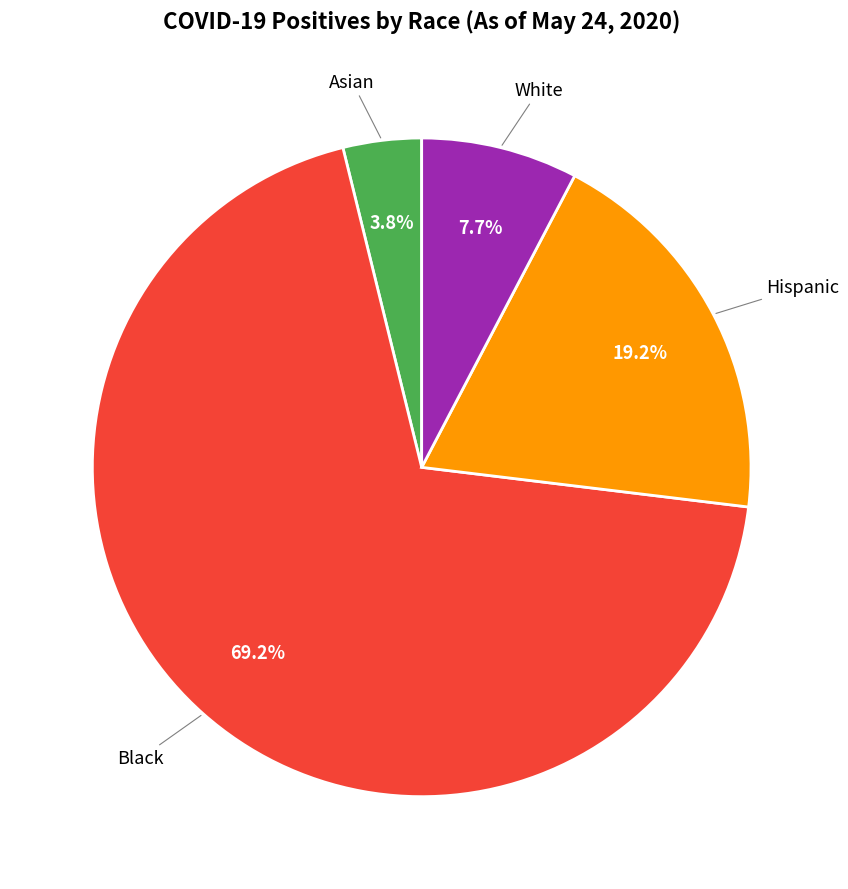

Does any single category account for the majority?

Yes